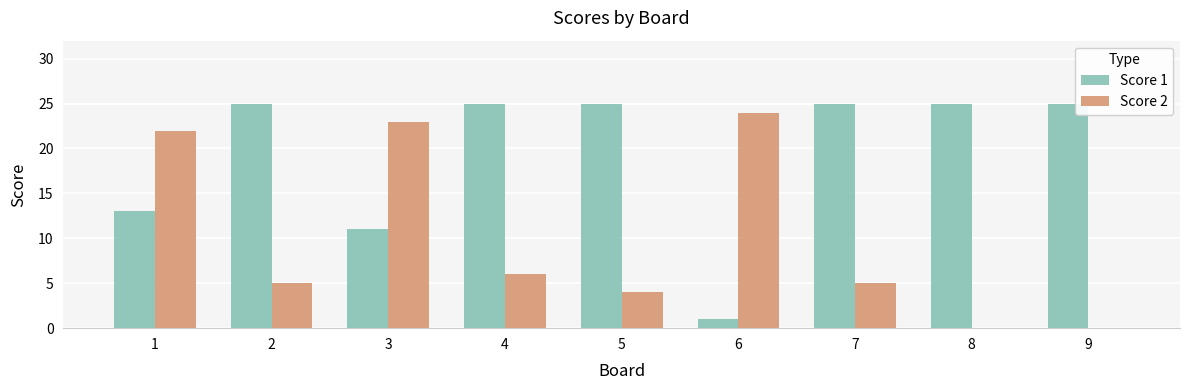

Which series has the largest total across all categories?

Score 1